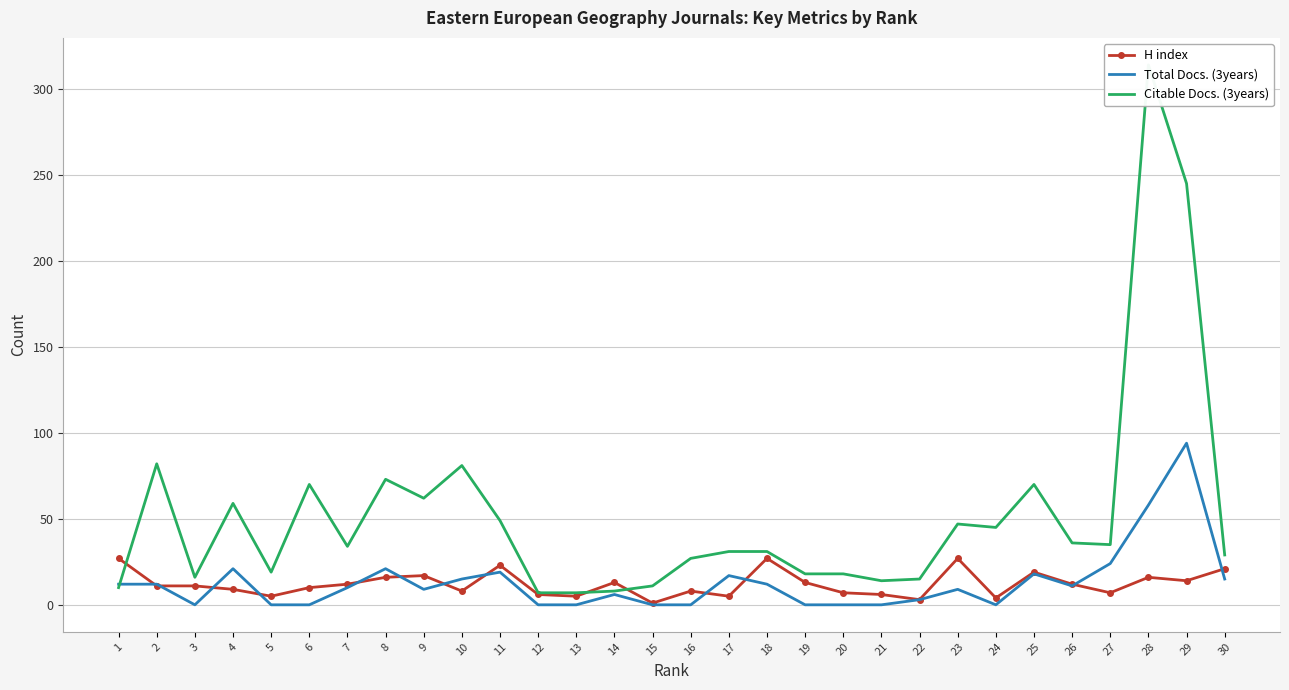

What is the approximate value of Citable Docs. (3years) at 11?

49